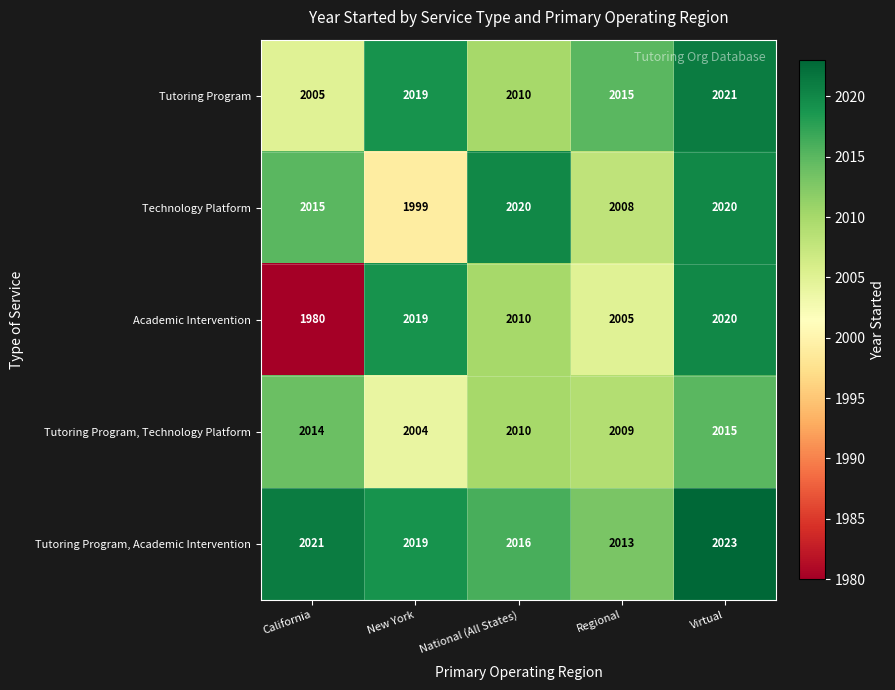

Count the number of data series in this chart.

5